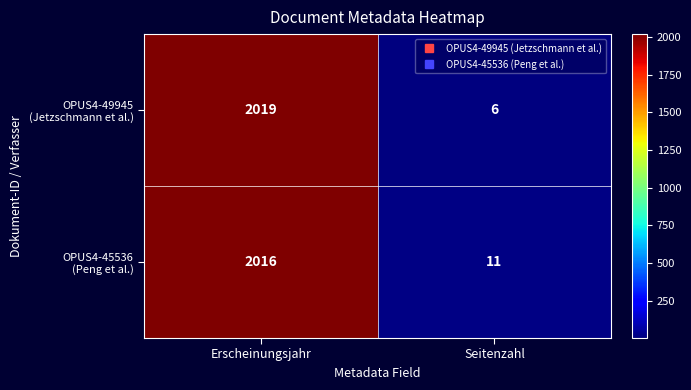

At which category is the sum across all series the highest?

Erscheinungsjahr